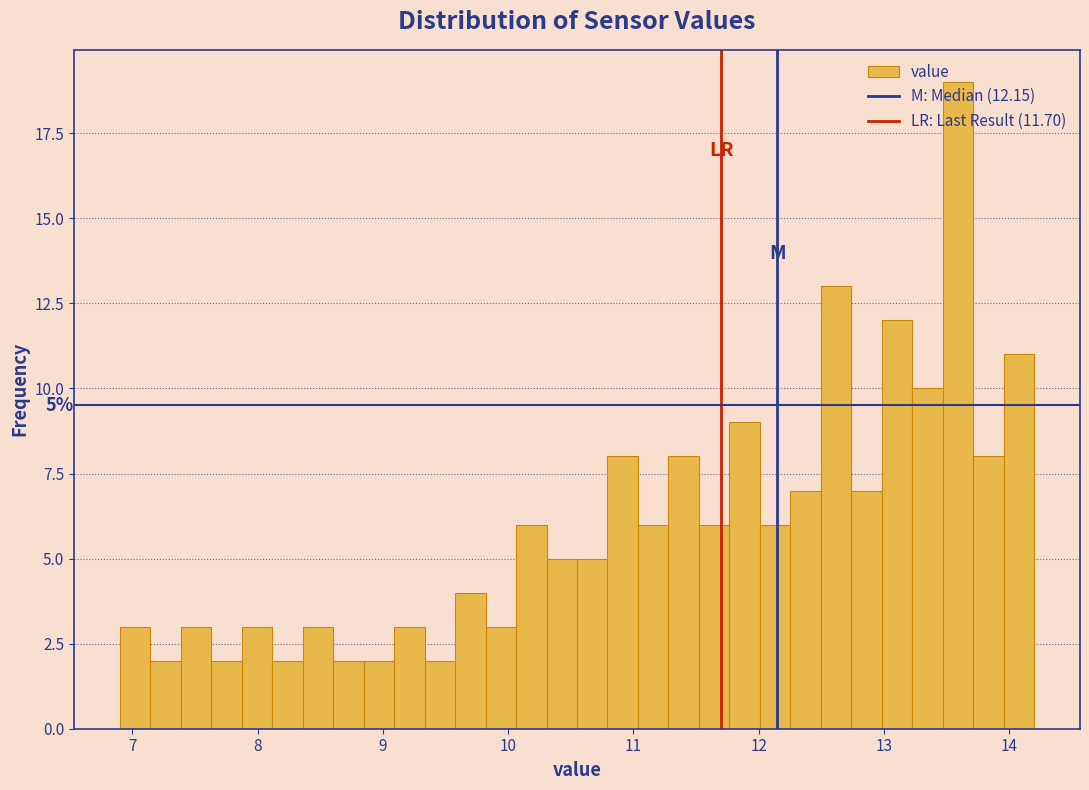

Read against the x-axis, roughly where is the centre of the tallest bar?

13.6